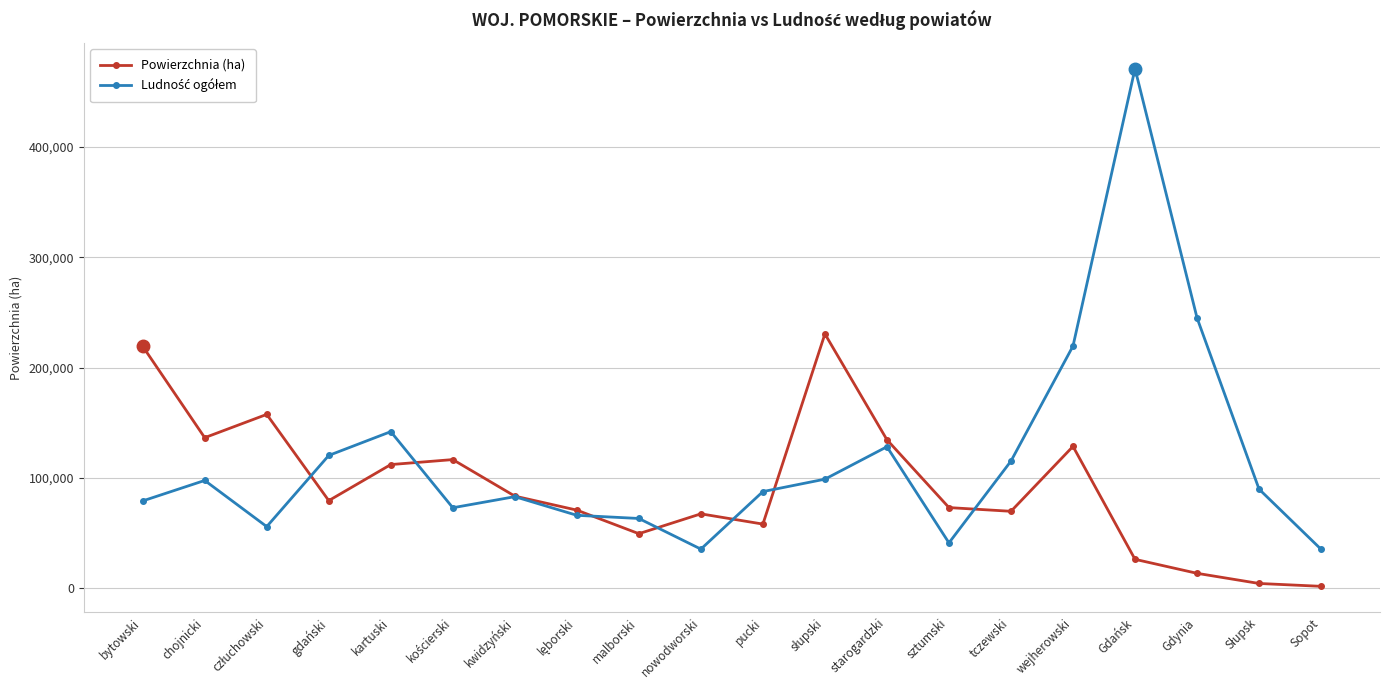

How many values in the Powierzchnia (ha) series are below 79375?

10